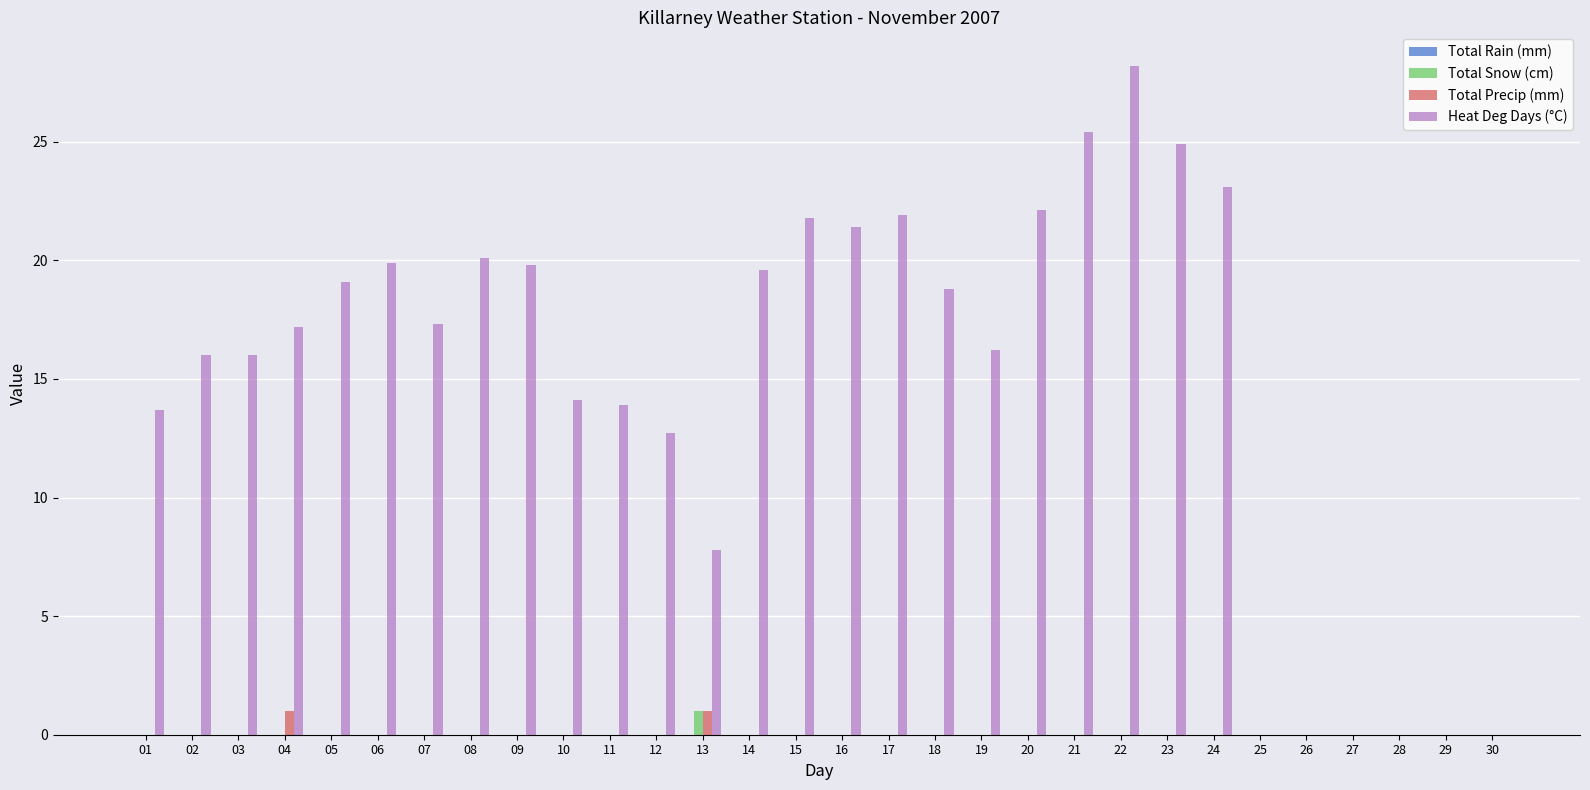

What is the highest value of the Total Precip (mm) series?

1.0